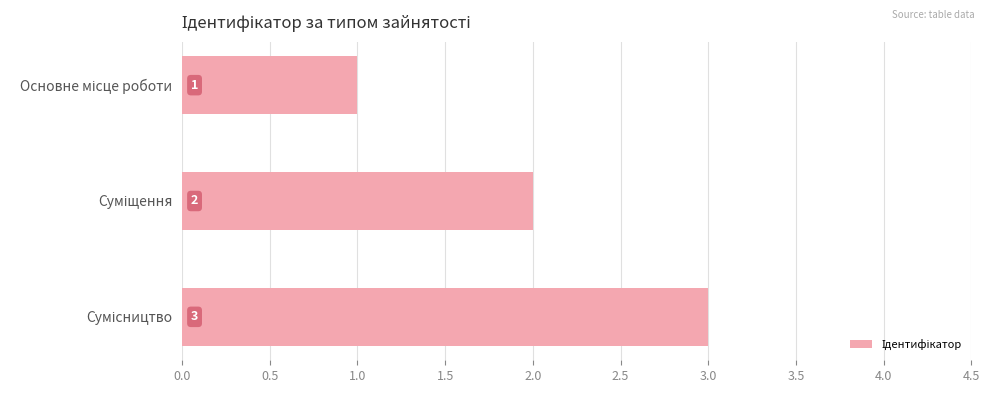

Count the values in the range 1 to 3.

3